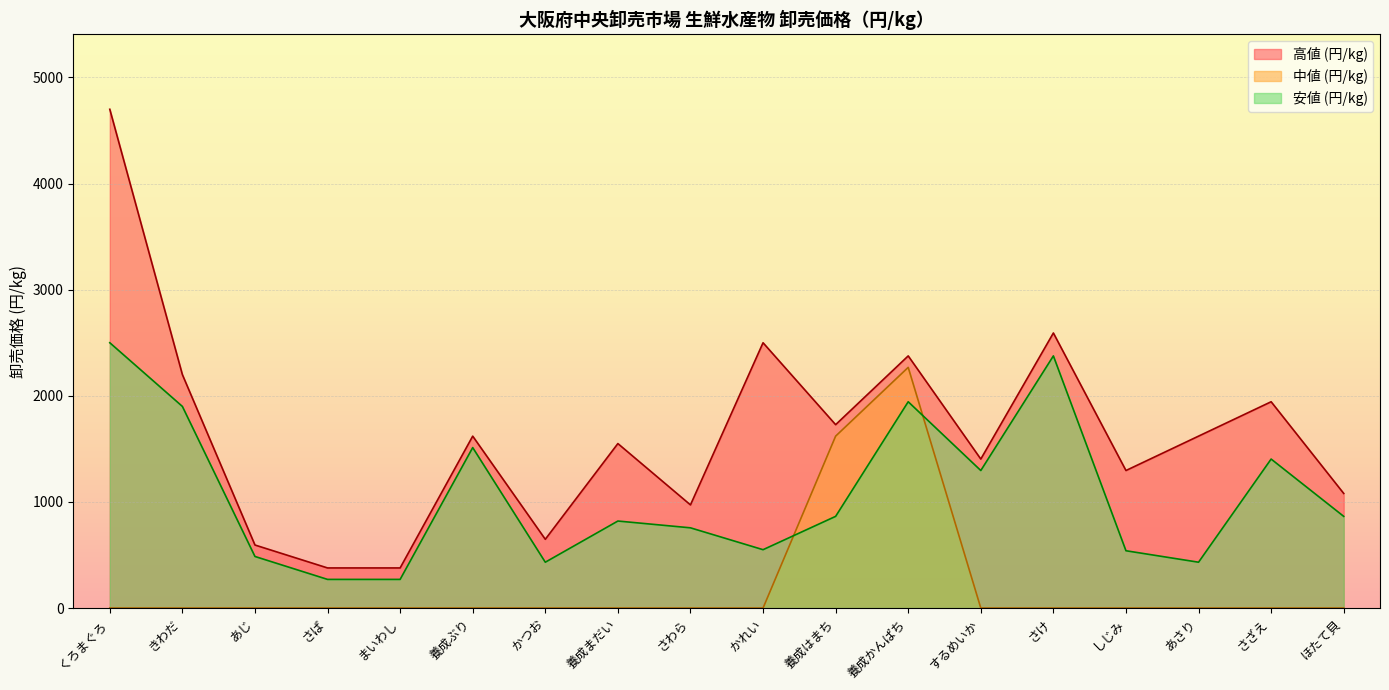

Reading left to right, what are all the values shown in this chart?

高値 (円/kg): 4700	2200	594	378	378	1620	648	1550	972	2500	1728	2376	1404	2592	1296	1620	1944	1080
中値 (円/kg): 0	0	0	0	0	0	0	0	0	0	1620	2268	0	0	0	0	0	0
安値 (円/kg): 2500	1900	486	270	270	1512	432	820	756	550	864	1944	1296	2376	540	432	1404	864